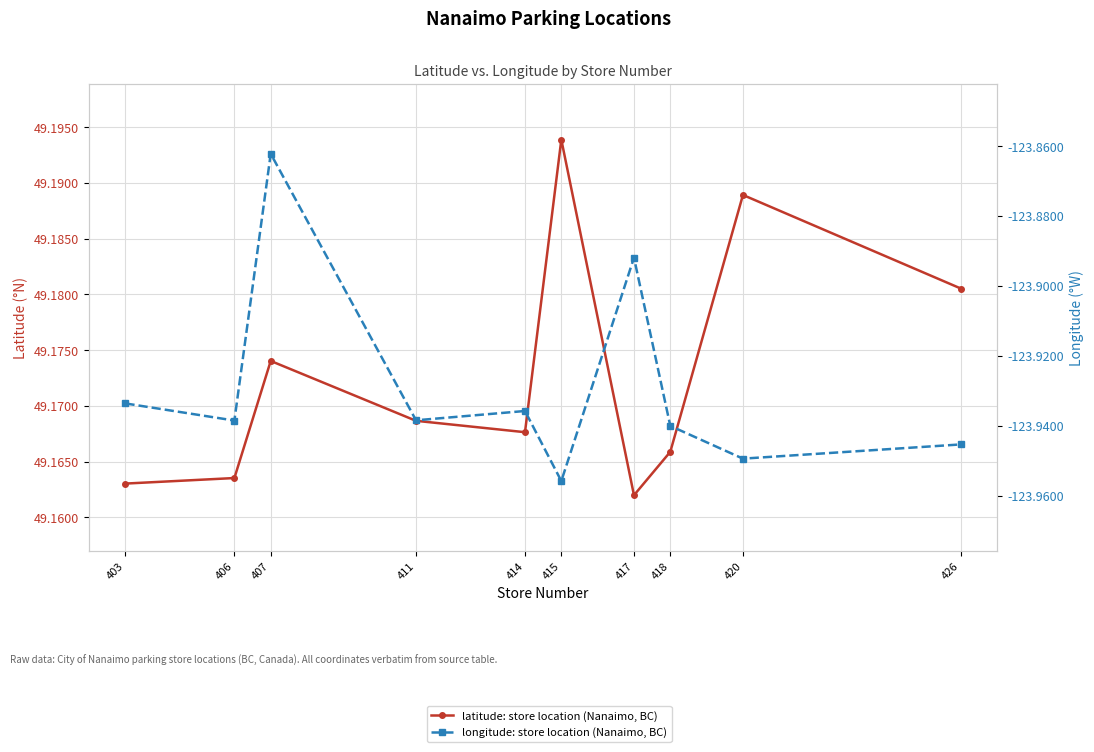

Reading left to right, list all the values displayed in this chart.

latitude: store location (Nanaimo, BC): 49.2	49.2	49.2	49.2	49.2	49.2	49.2	49.2	49.2	49.2
longitude: store location (Nanaimo, BC): -123.9	-123.9	-123.9	-123.9	-123.9	-124.0	-123.9	-123.9	-123.9	-123.9